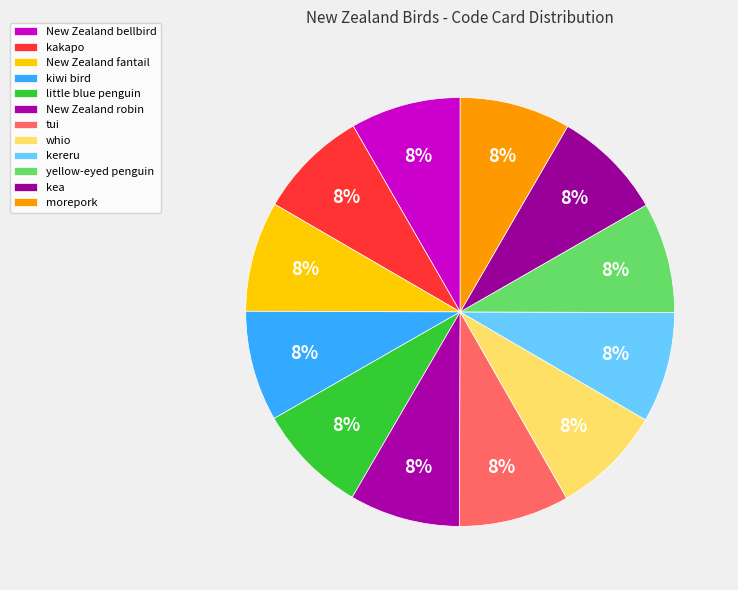

Is kea the majority of the pie?

No